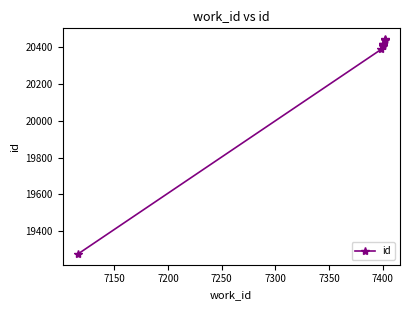

What is the value of the 7th point from the left?

20419